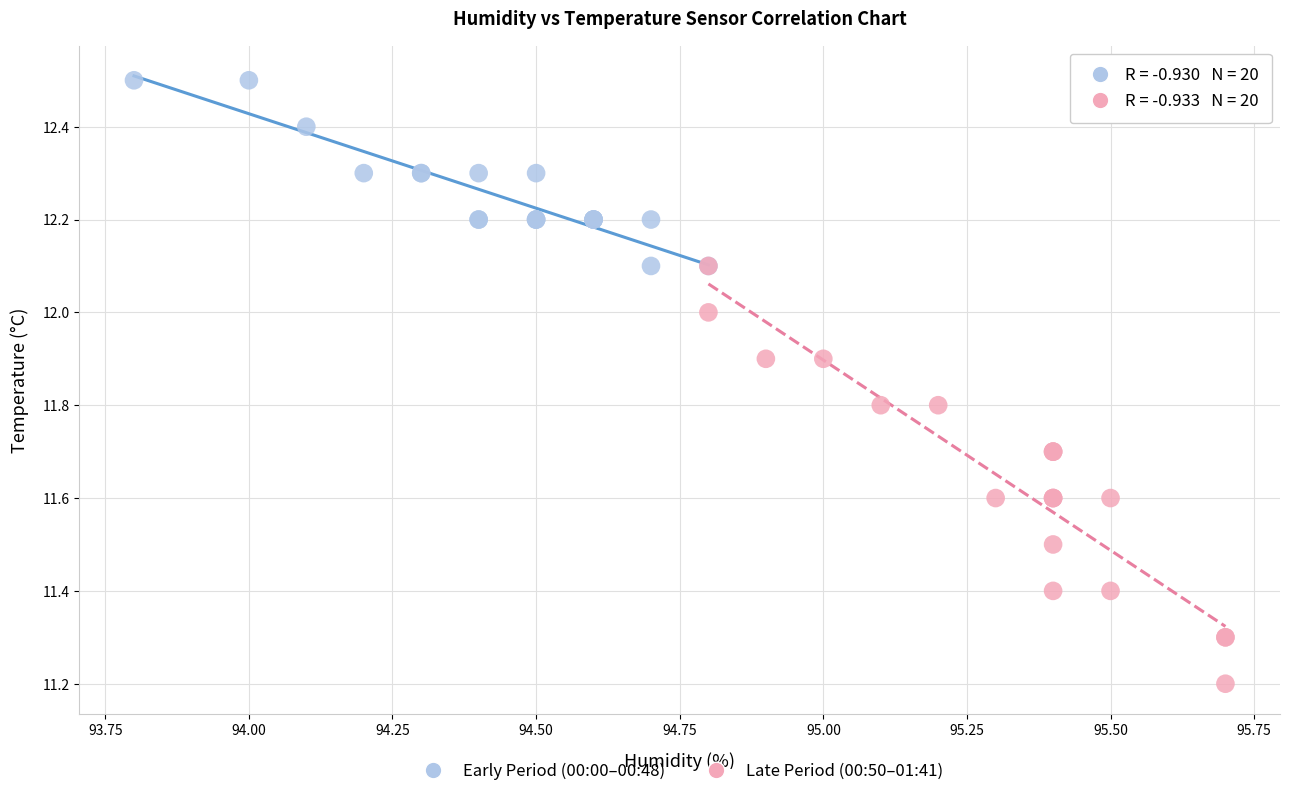

Which series contains the highest Y value?

Early Period (00:00–00:48)